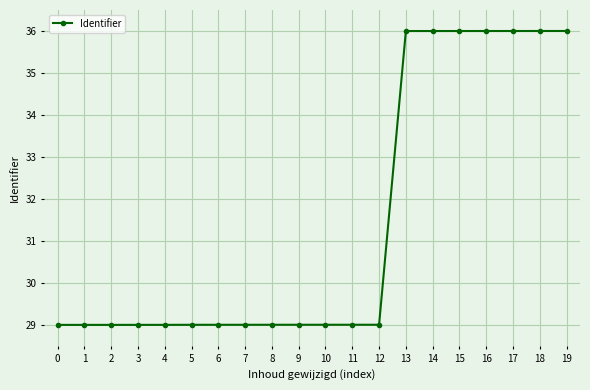

What is the sum of the values at 3 and 15?

65.0